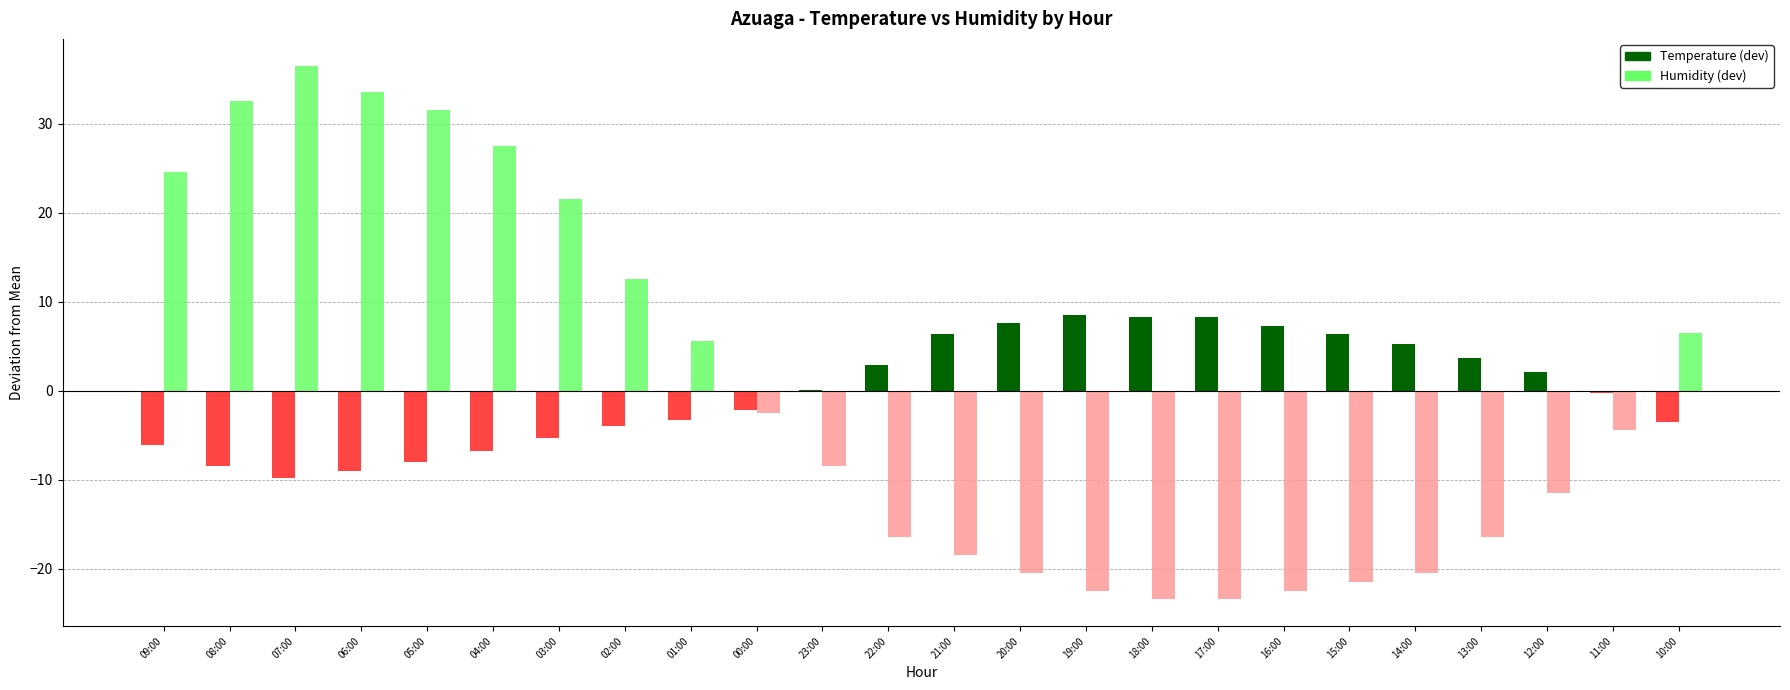

How many groups of bars are there?

24